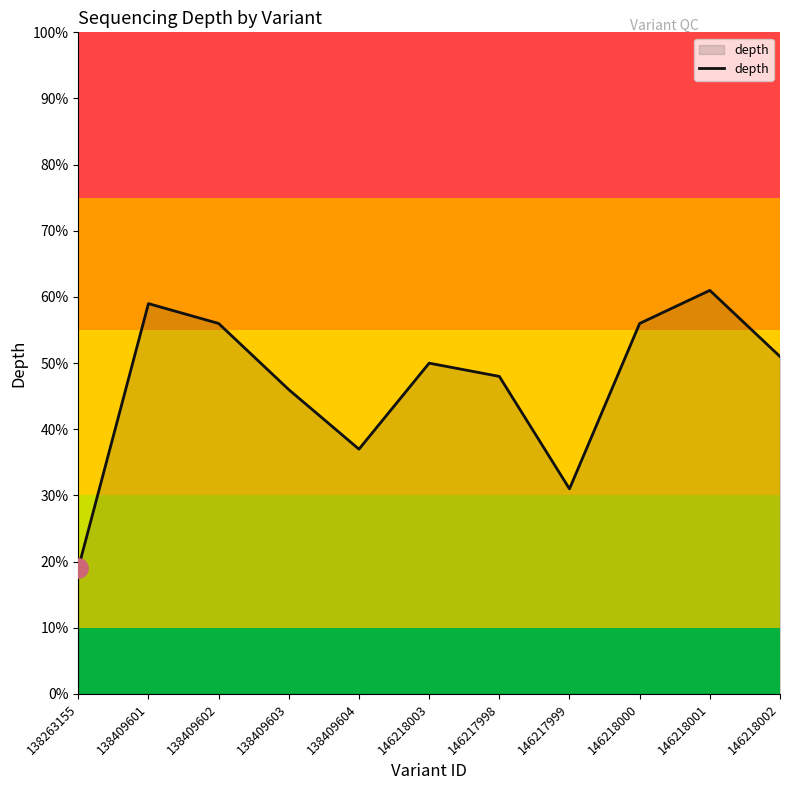

What is the change in value from 138409602 to 146218002?

-5.0